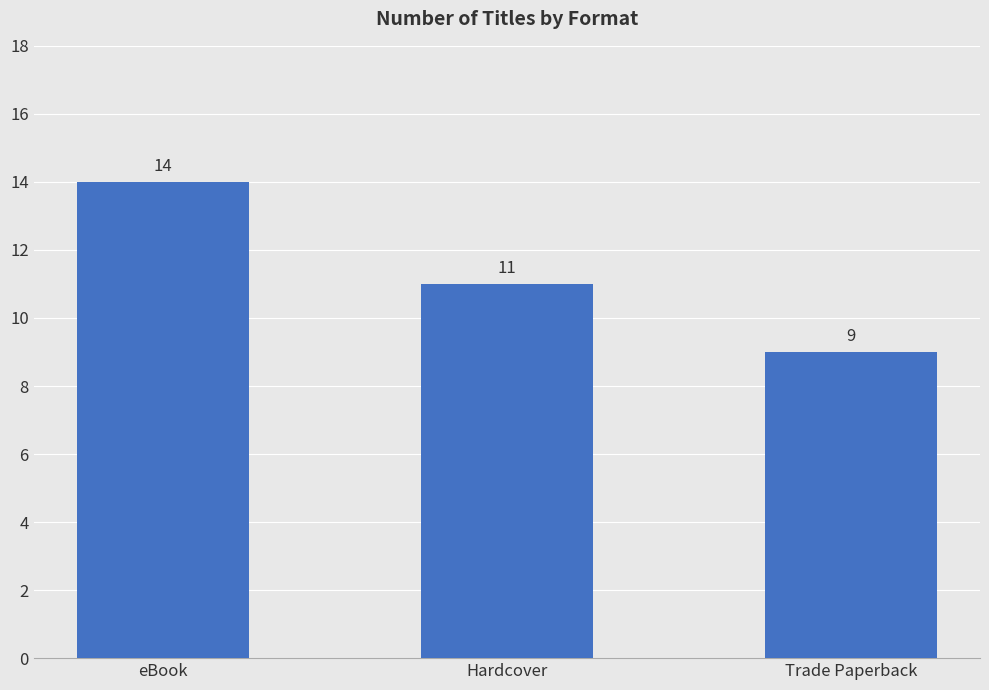

Where is the data nearest to the value 11?

Hardcover